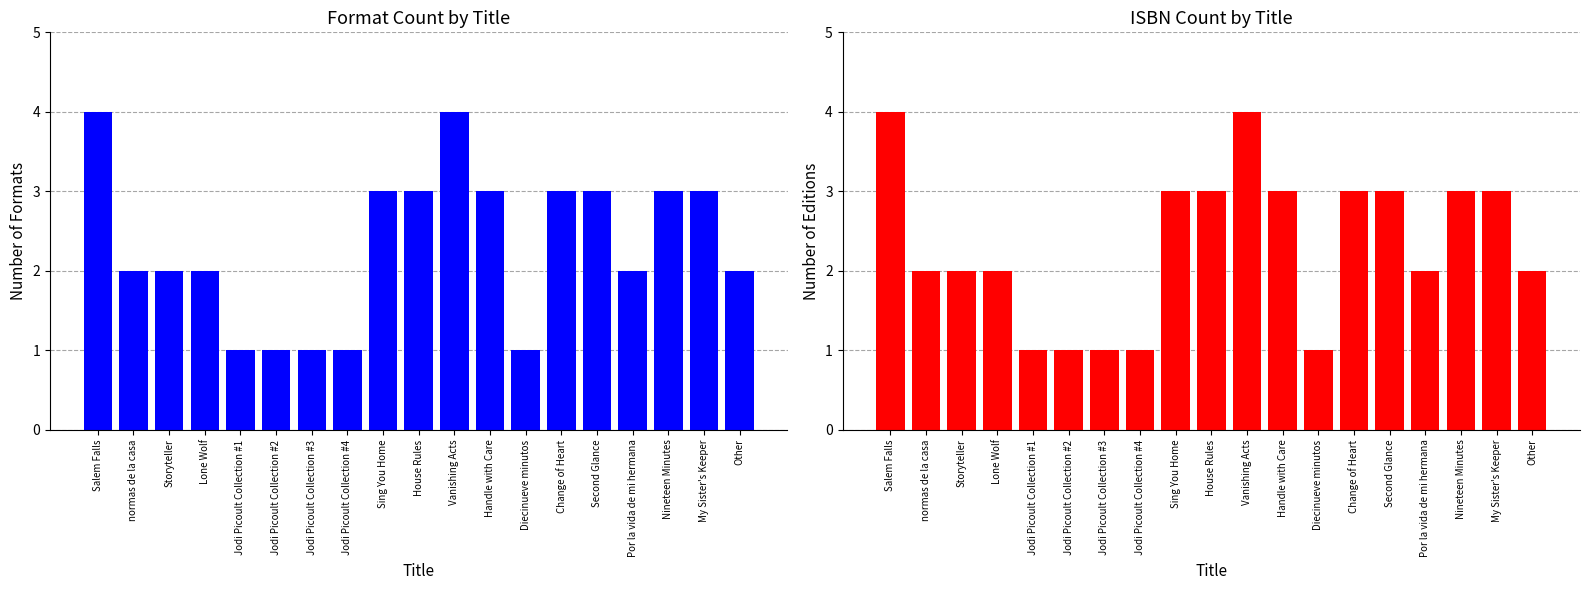

At which category does the chart reach its peak across all series?

Salem Falls